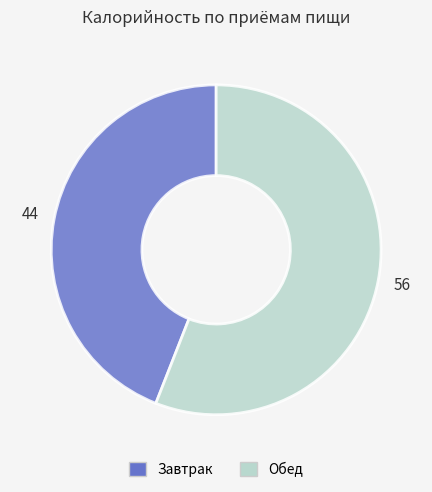

Rank the categories by value from lowest to highest.

Завтрак, Обед